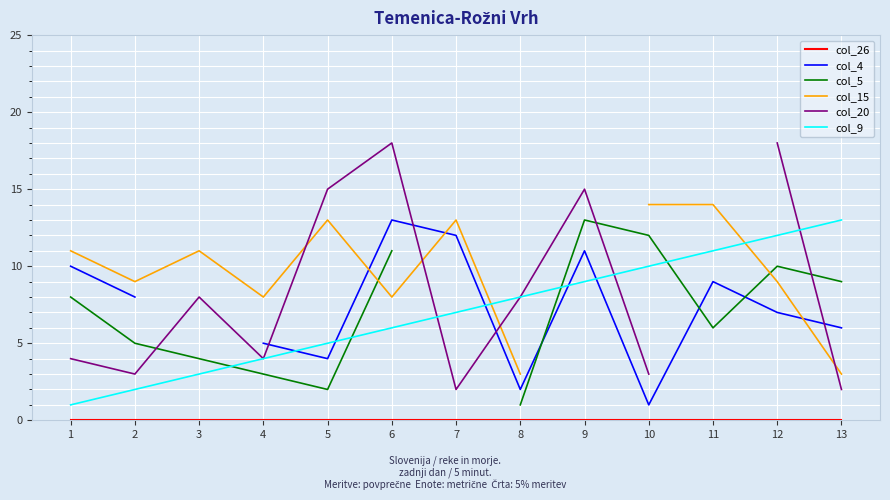

At which category does the chart reach its minimum across all series?

1